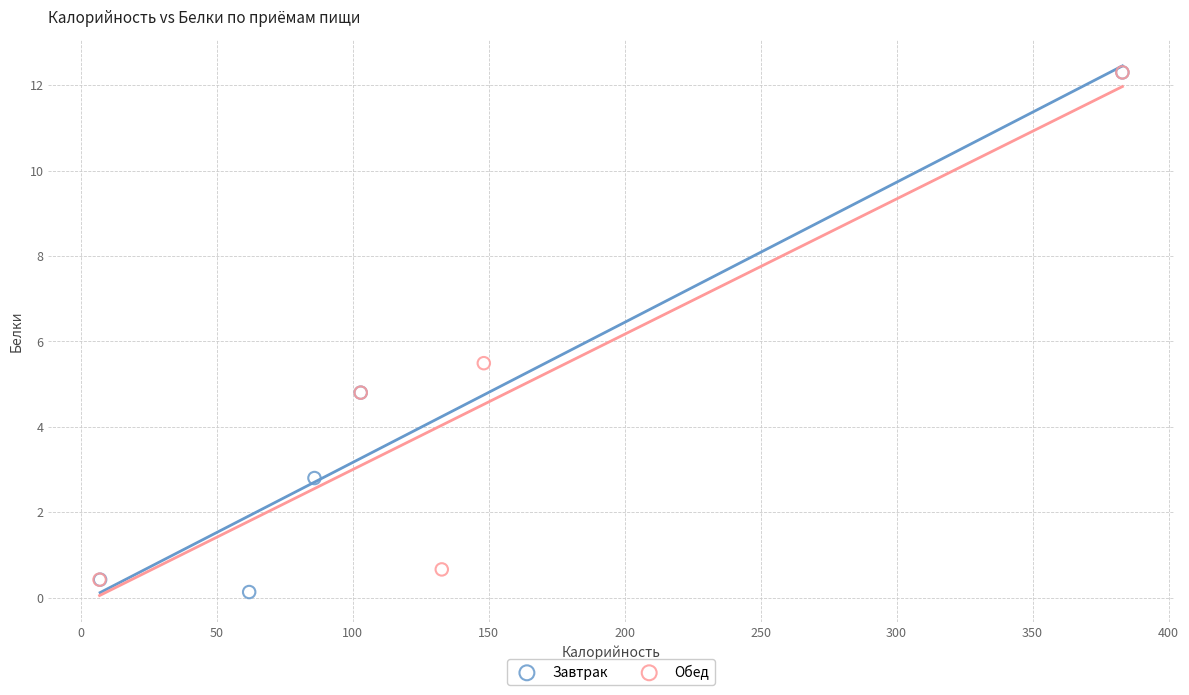

Which series contains the lowest Y value?

Завтрак